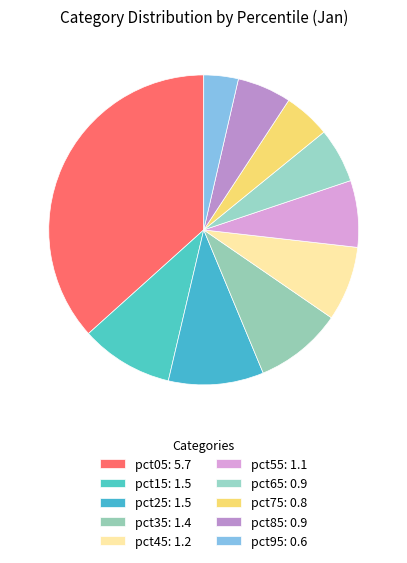

Count the number of slices in the pie.

10